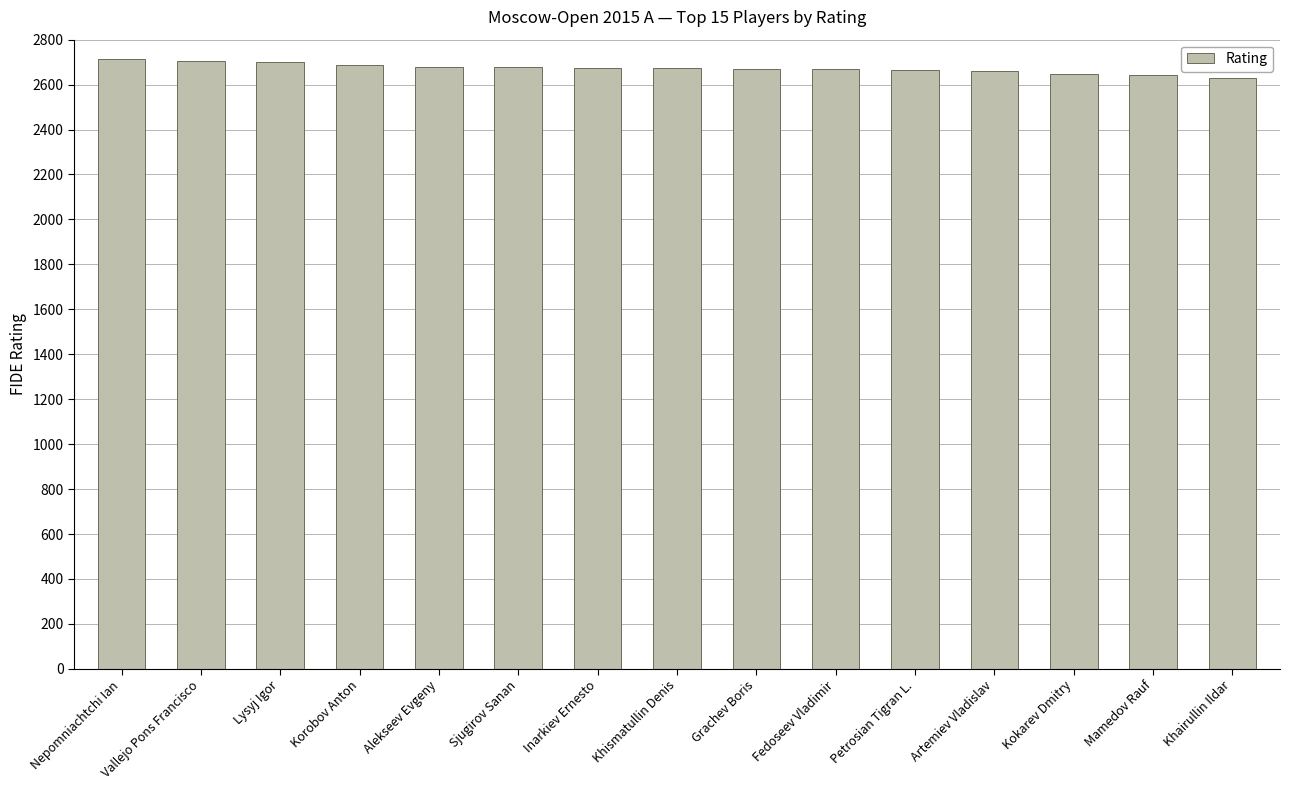

What is the difference between the second highest and second lowest values?

64